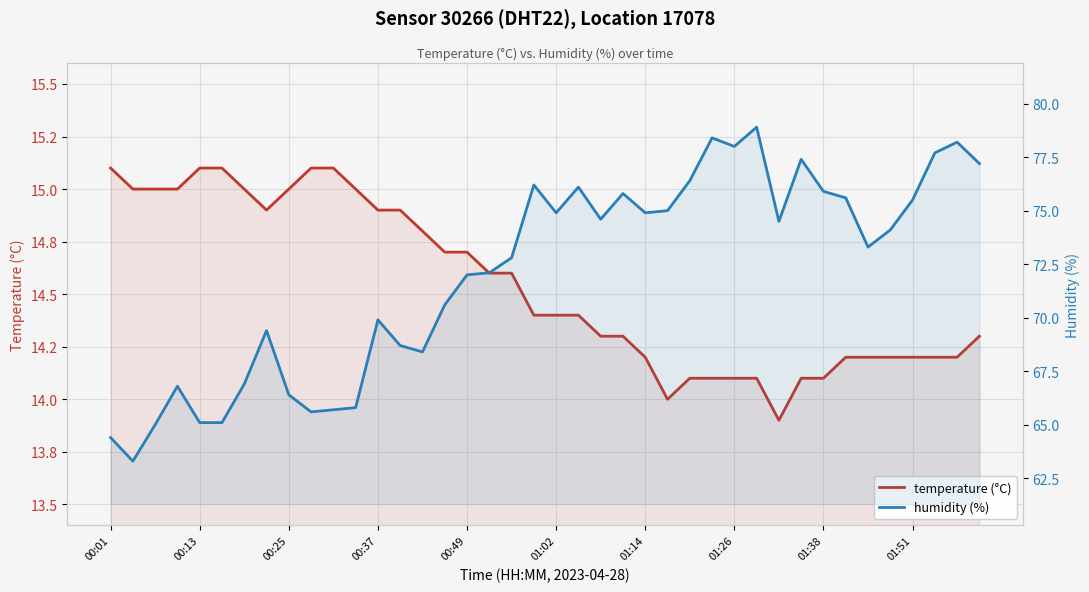

What is the sum of all humidity (%) values?

2882.6